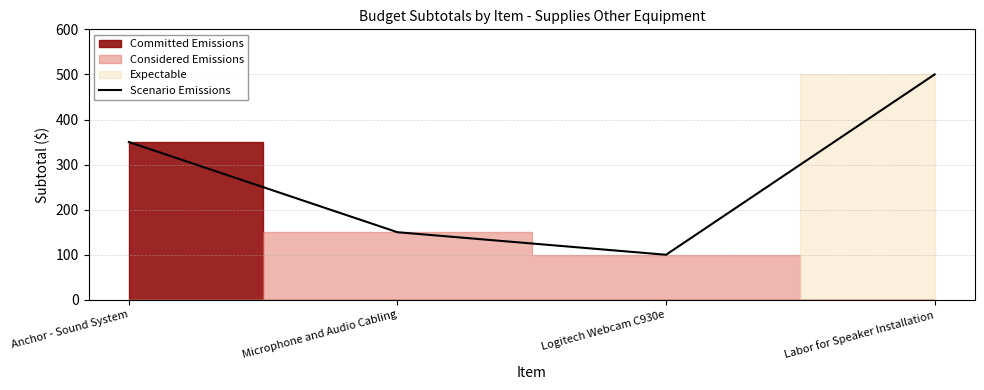

What is the change in value from Microphone and Audio Cabling to Logitech Webcam C930e?

-50